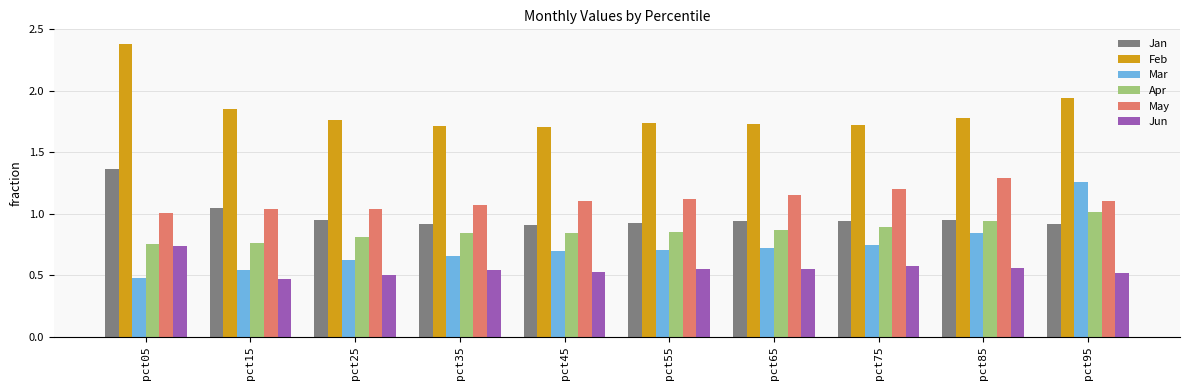

What is the difference between the second highest and second lowest values in the Mar series?

0.3